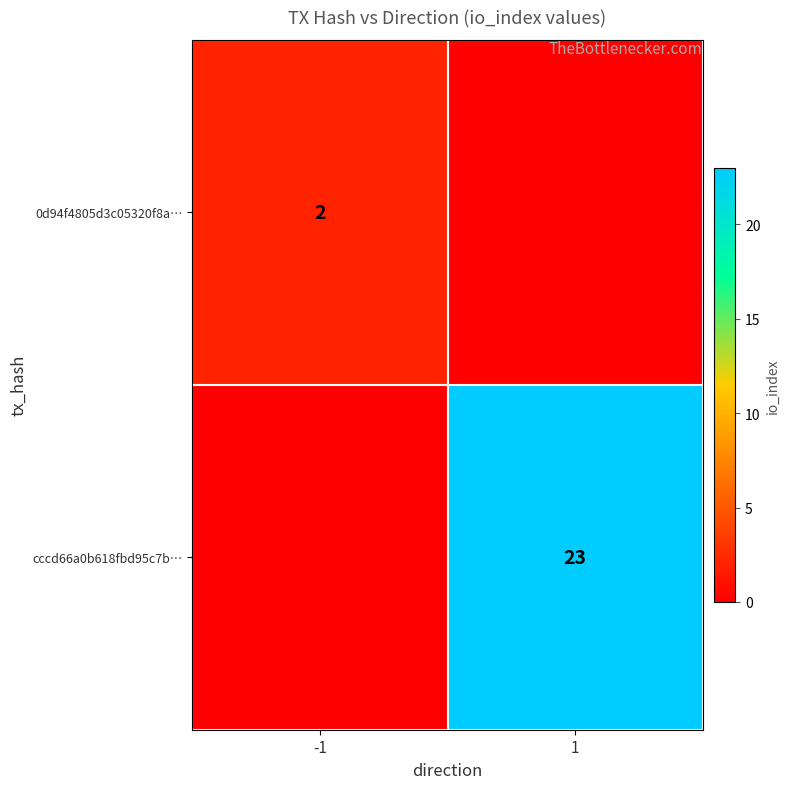

Which label corresponds to the largest value in the chart?

1